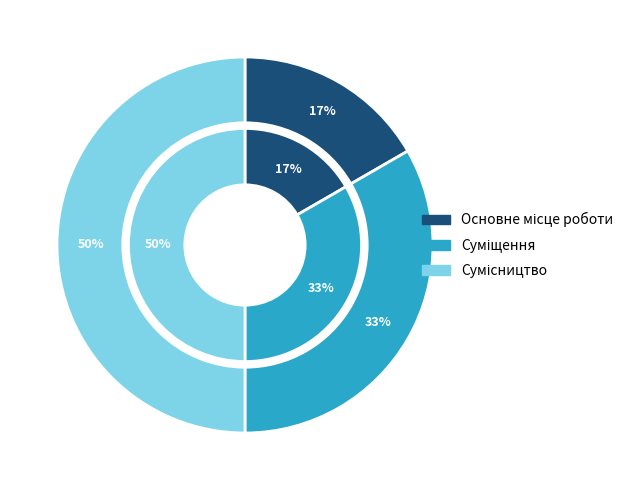

What is the smallest slice in the pie chart?

Основне місце роботи